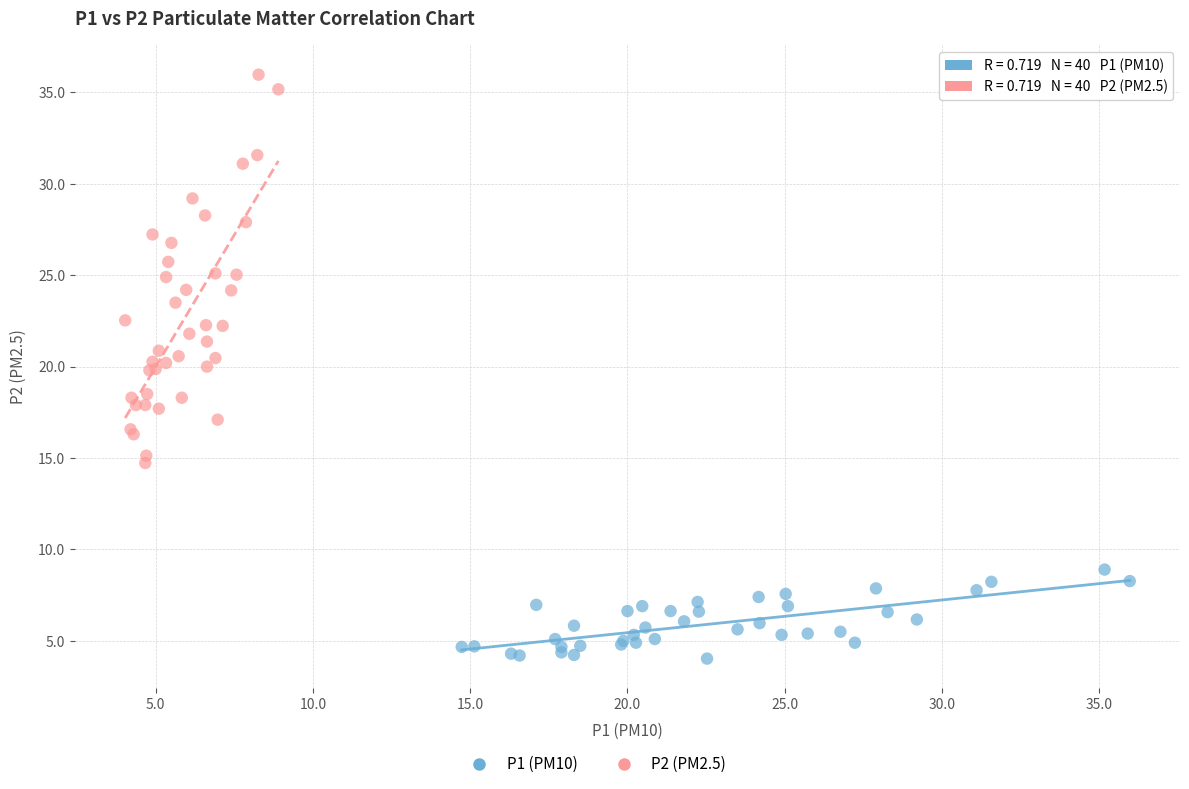

Which series reaches the minimum Y coordinate?

P1 (PM10)